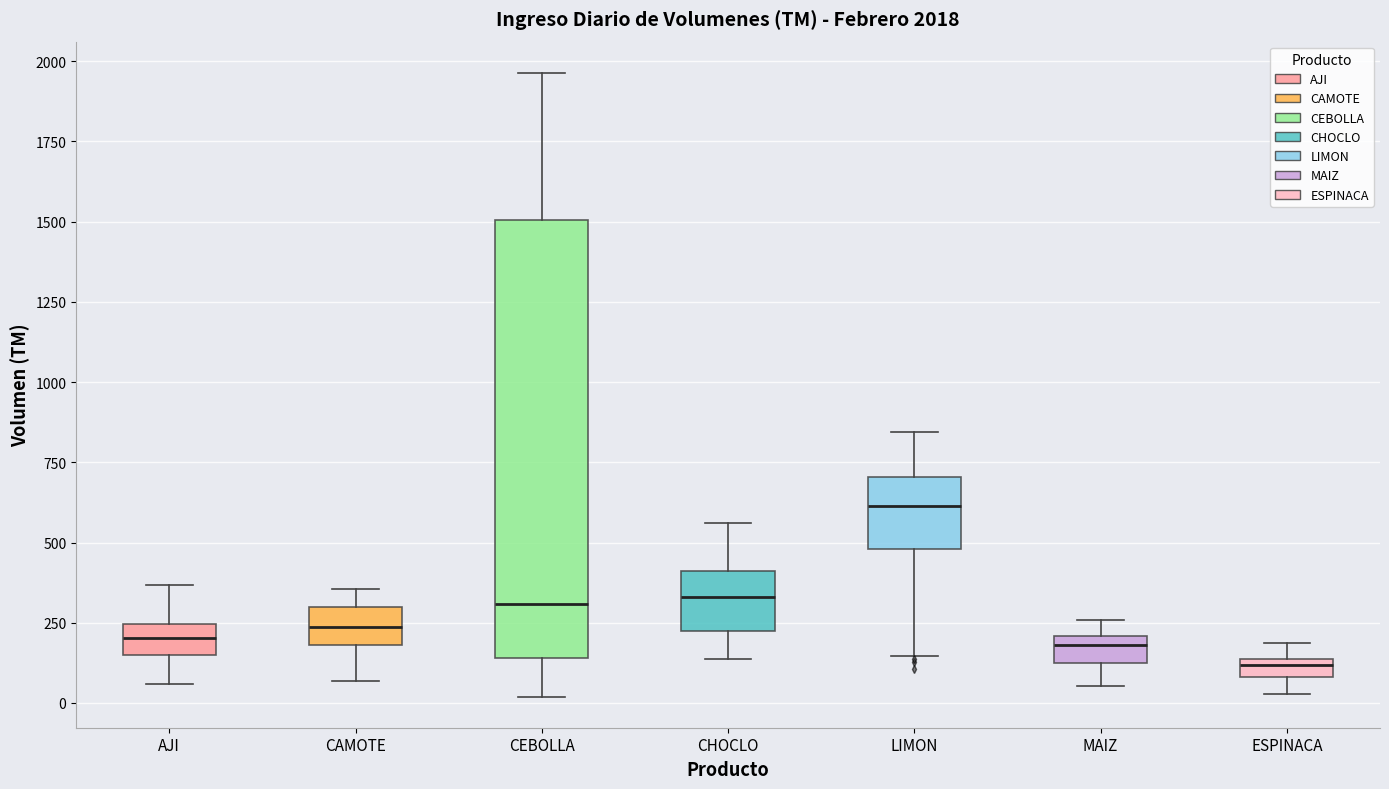

Comparing the boxes themselves (not the whiskers), which one is the tallest?

CEBOLLA